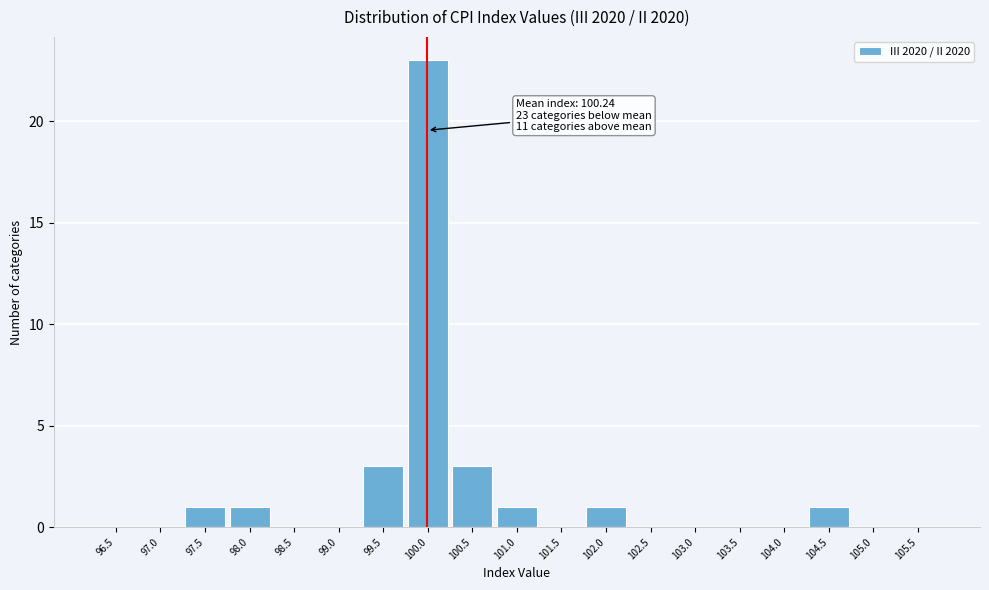

Reading left to right, transcribe all the data shown in this chart.

96.5=0	97.0=0	97.5=1	98.0=1	98.5=0	99.0=0	99.5=3	100.0=23	100.5=3	101.0=1	101.5=0	102.0=1	102.5=0	103.0=0	103.5=0	104.0=0	104.5=1	105.0=0	105.5=0